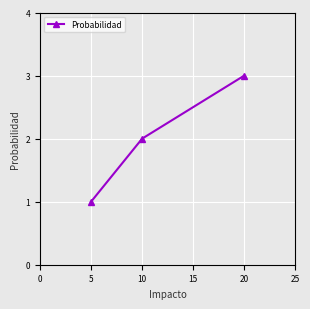

What is the maximum value shown in the chart?

3